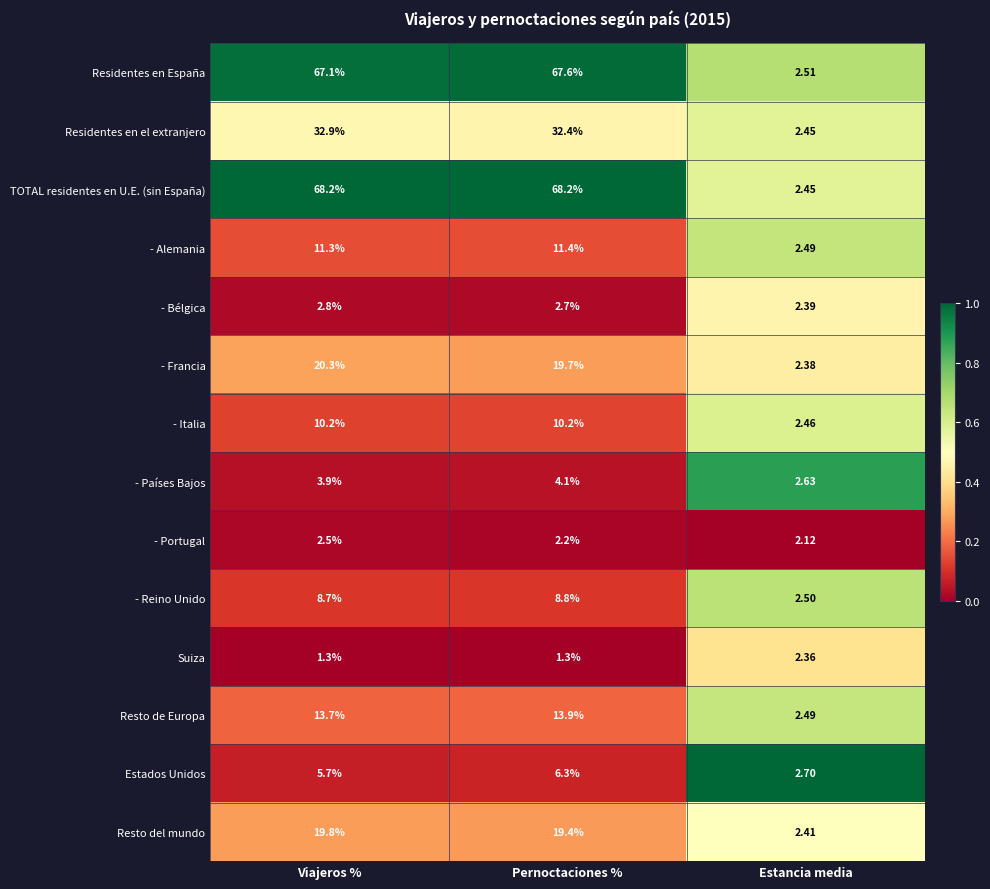

At which label is - Alemania closest to 6?

Estancia media